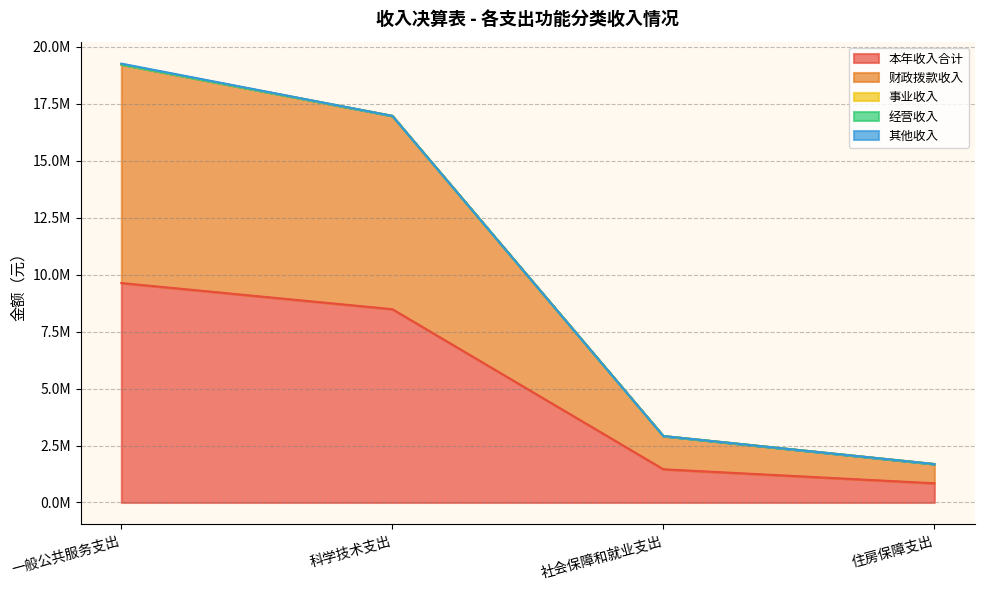

True or false: 本年收入合计 and 其他收入 intersect in this chart.

False